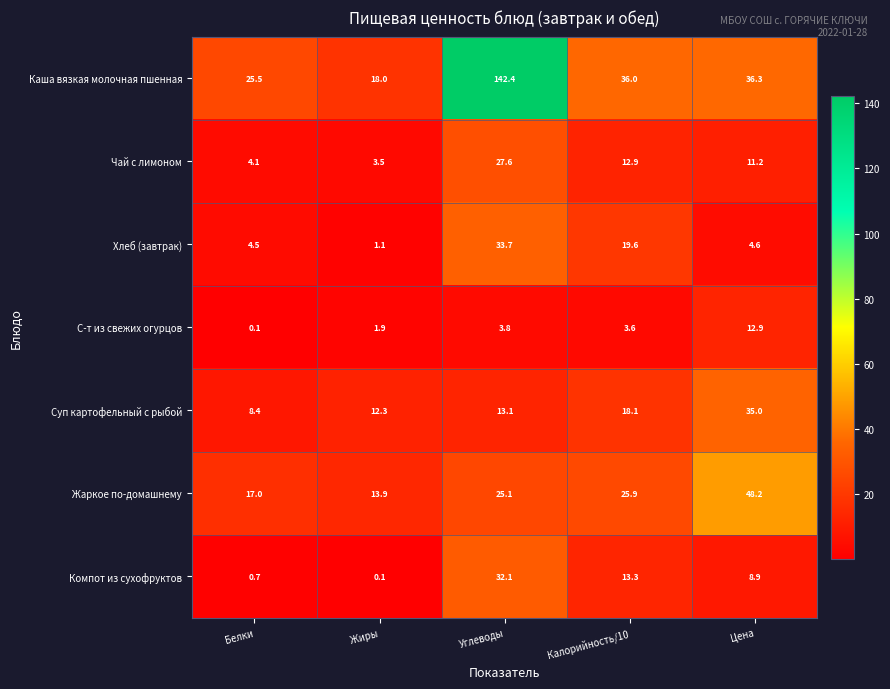

At Жиры, list the series in order from smallest to largest.

Компот из сухофруктов, Хлеб (завтрак), С-т из свежих огурцов, Чай с лимоном, Суп картофельный с рыбой, Жаркое по-домашнему, Каша вязкая молочная пшенная